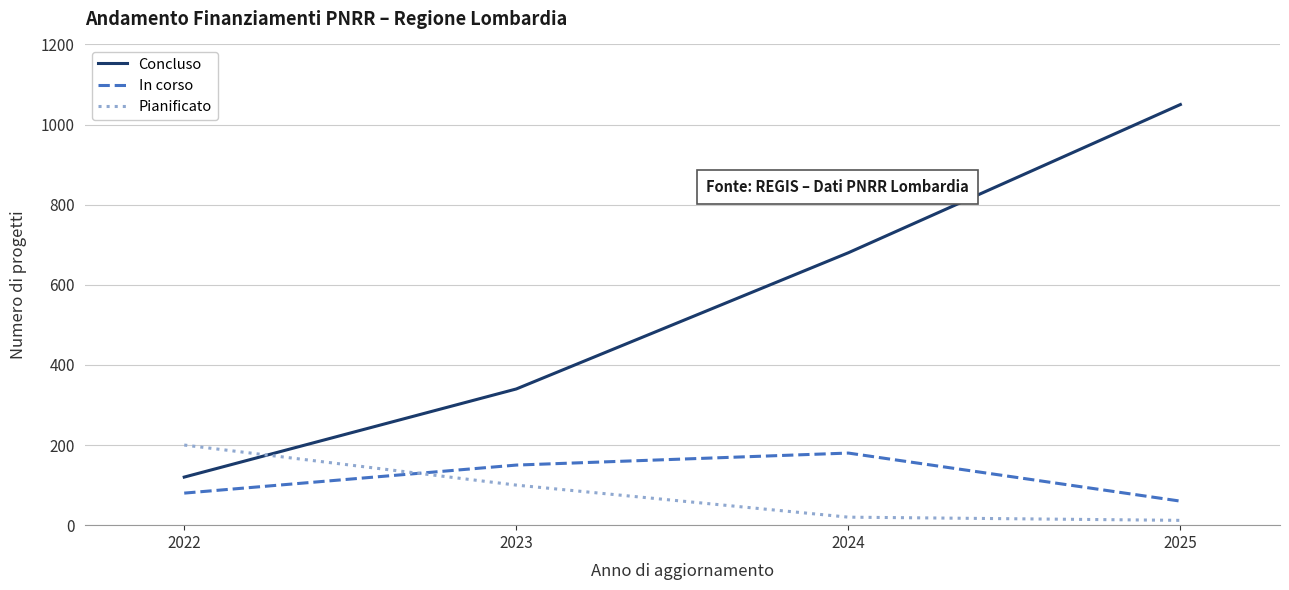

Between 2022 and 2023, which series saw the biggest shift?

Concluso